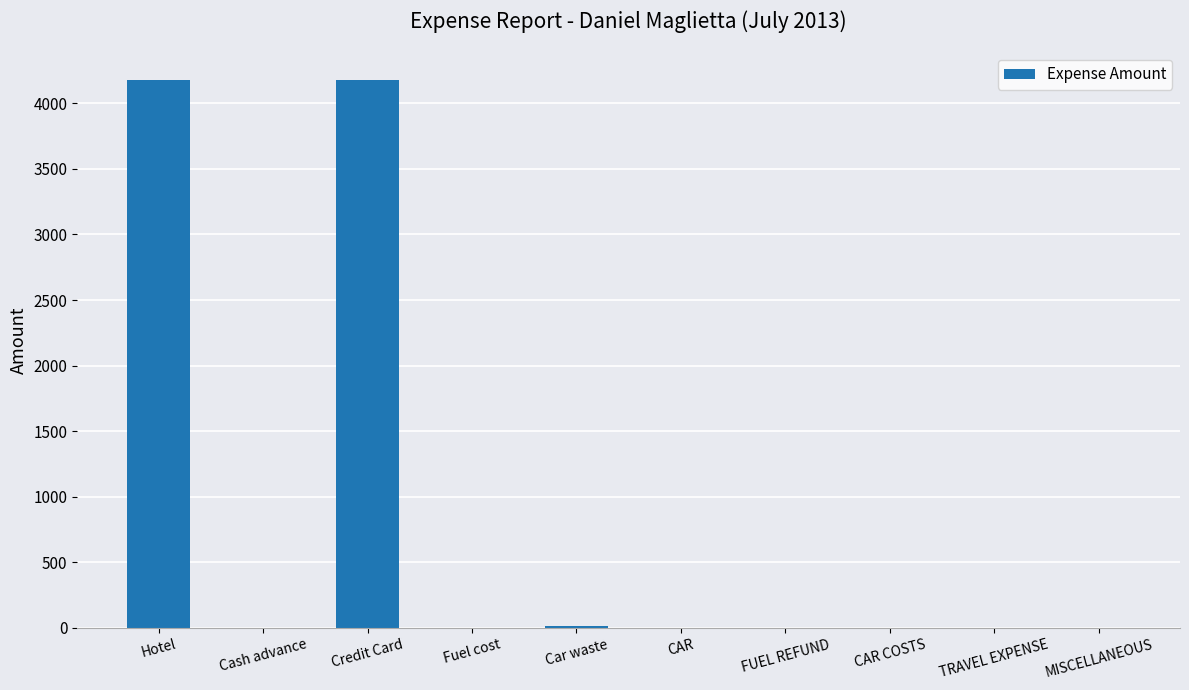

The chart shows a value of 0.0 at MISCELLANEOUS. True or false?

True